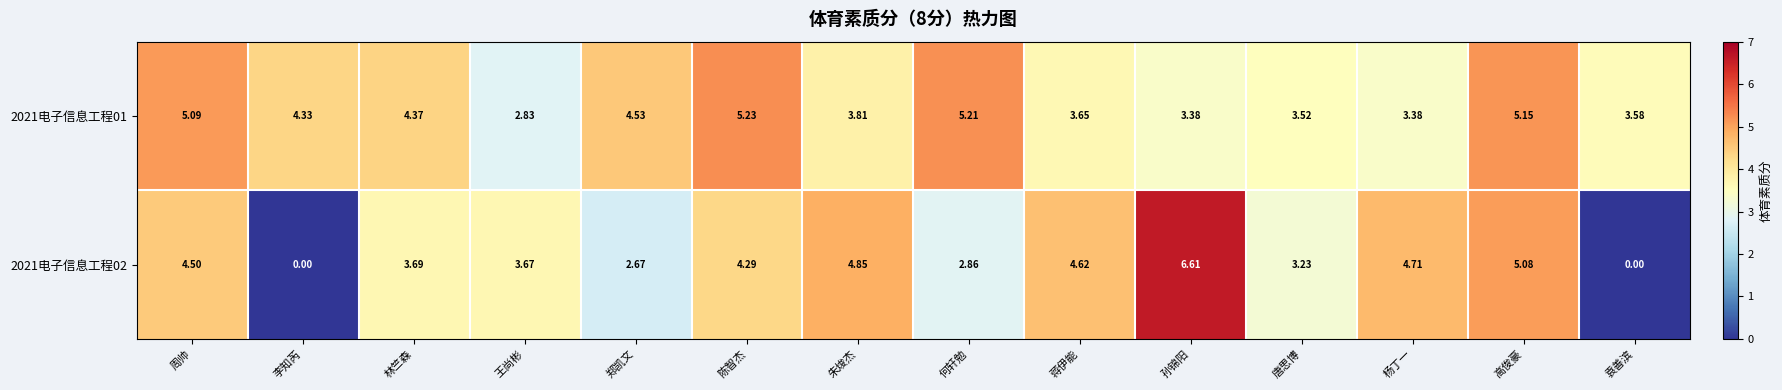

At which category is the sum across all series the highest?

高俊豪